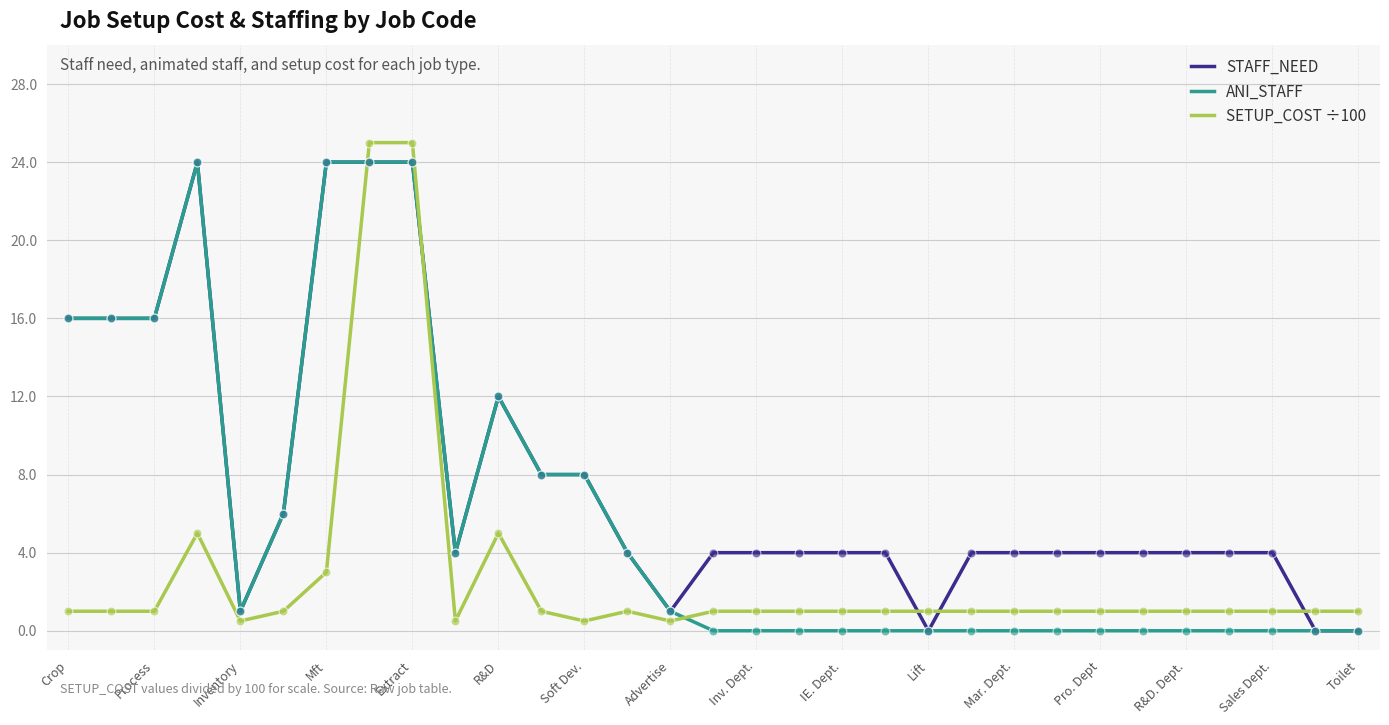

Which series has the largest total across all categories?

STAFF_NEED